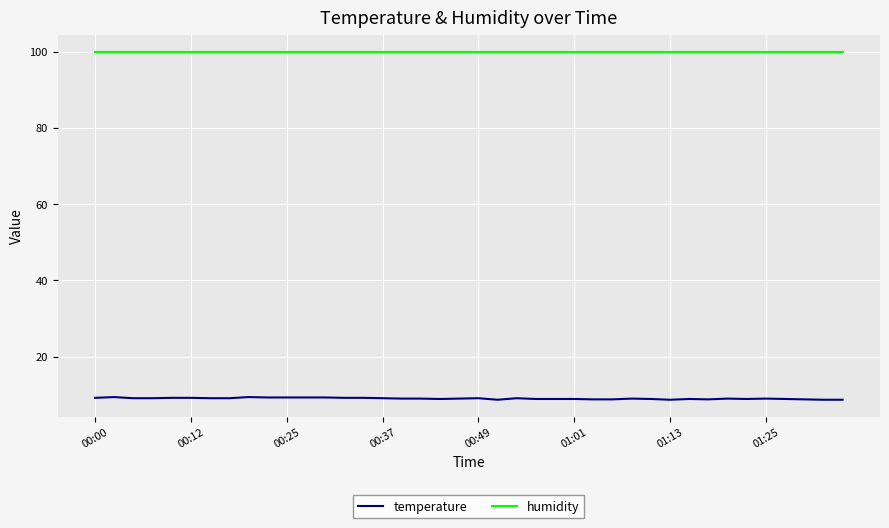

Which series has the largest total across all categories?

humidity